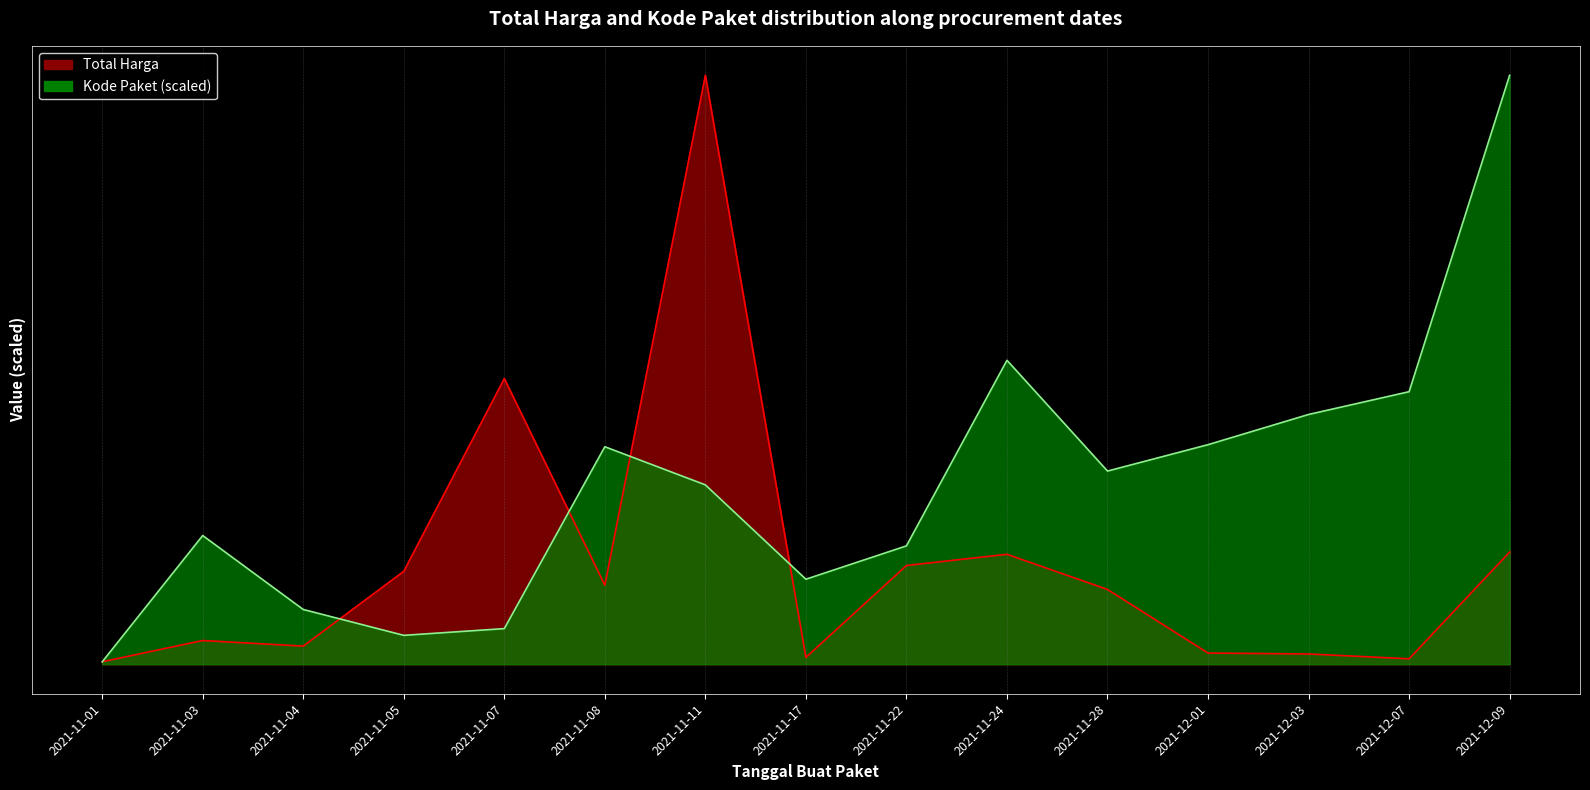

Reading left to right, extract all data points from this chart.

Total Harga: 2021-11-01=12787500.0	2021-11-03=118654270.0	2021-11-04=90672075.0	2021-11-05=464002100.0	2021-11-07=1425867900.0	2021-11-08=394765800.0	2021-11-11=2939003240.0	2021-11-17=34292000.0	2021-11-22=493000000.0	2021-11-24=548934200.0	2021-11-28=373404000.0	2021-12-01=56152800.0	2021-12-03=51601000.0	2021-12-07=27412000.0	2021-12-09=559971000.0
Kode Paket: 2021-11-01=12054768.0	2021-11-03=642490558.6	2021-11-04=273534222.1	2021-11-05=144487877.7	2021-11-07=178048605.9	2021-11-08=1085564138.6	2021-11-11=895238508.2	2021-11-17=424531039.5	2021-11-22=590842386.7	2021-11-24=1516911043.4	2021-11-28=964180350.8	2021-12-01=1095840854.7	2021-12-03=1246573081.1	2021-12-07=1360167308.5	2021-12-09=2939003240.0